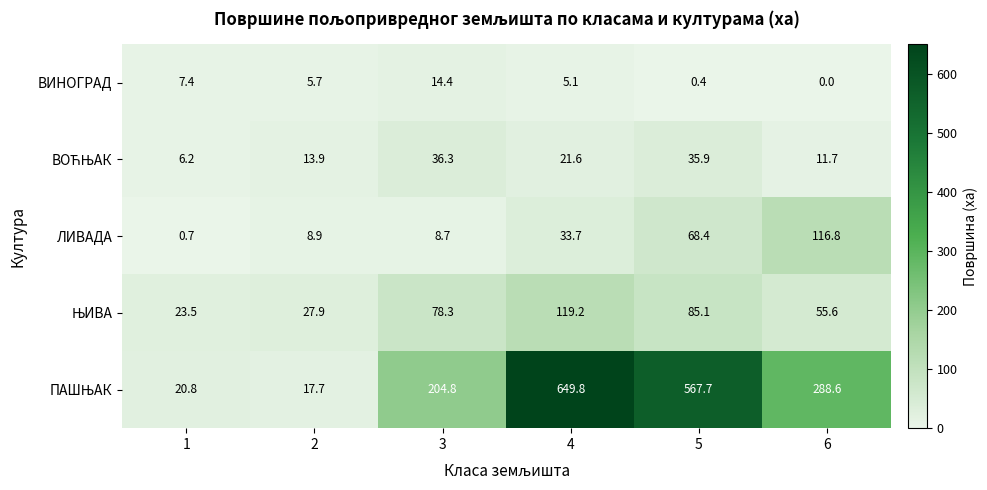

The value of ВИНОГРАД at 6 is -9.3. True or false?

False